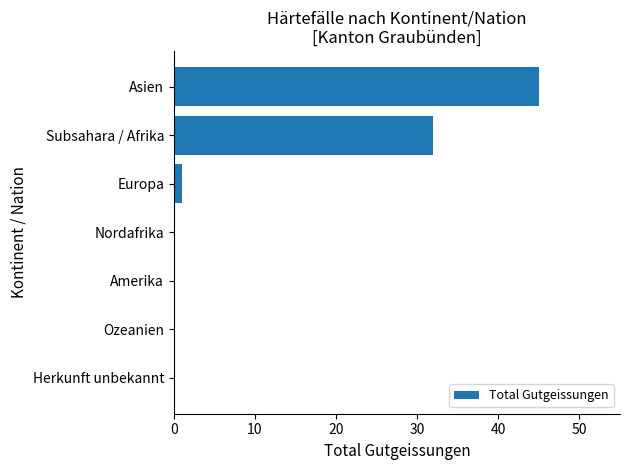

What is the change in value from Herkunft unbekannt to Asien?

+45